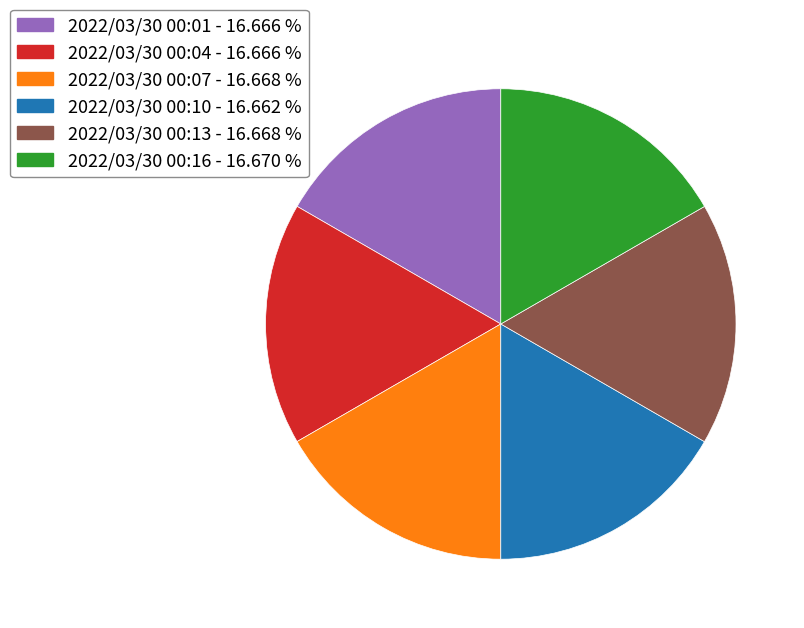

Is there a majority slice in this chart?

No